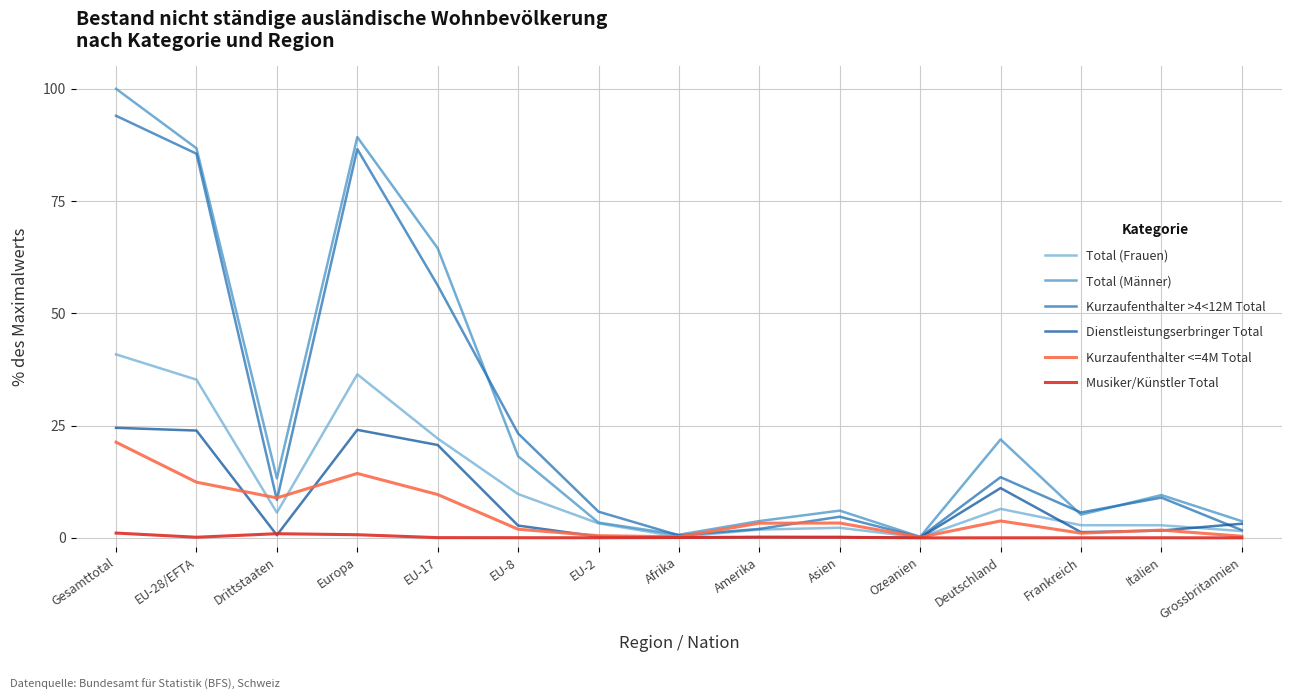

At which category is the sum across all series the highest?

Gesamttotal